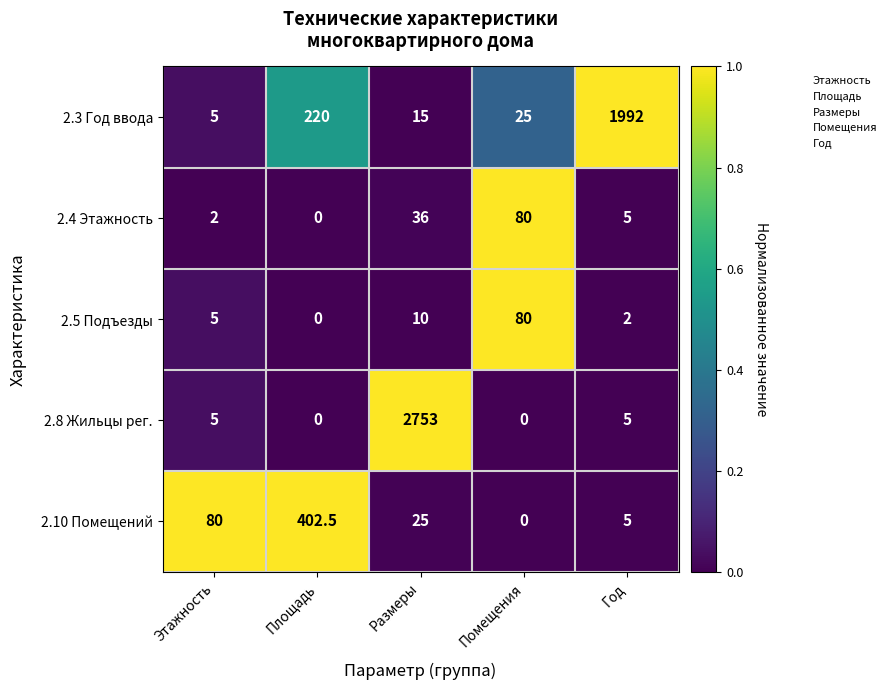

How many data points does each series have?

5